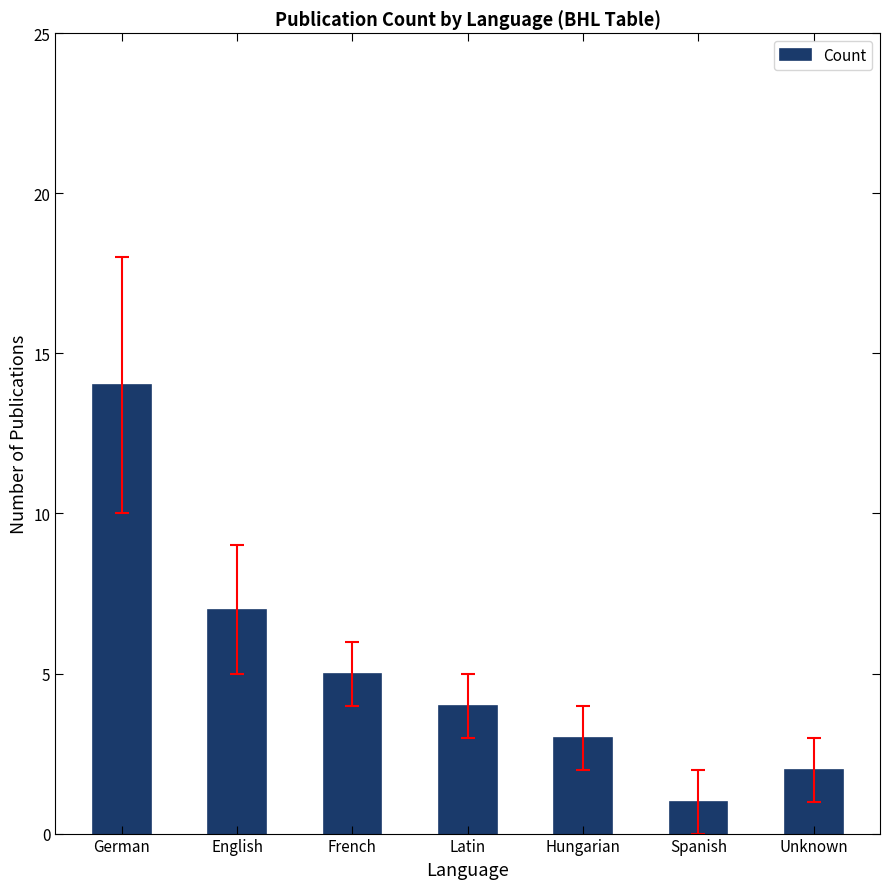

Which has a higher value, French or German?

German